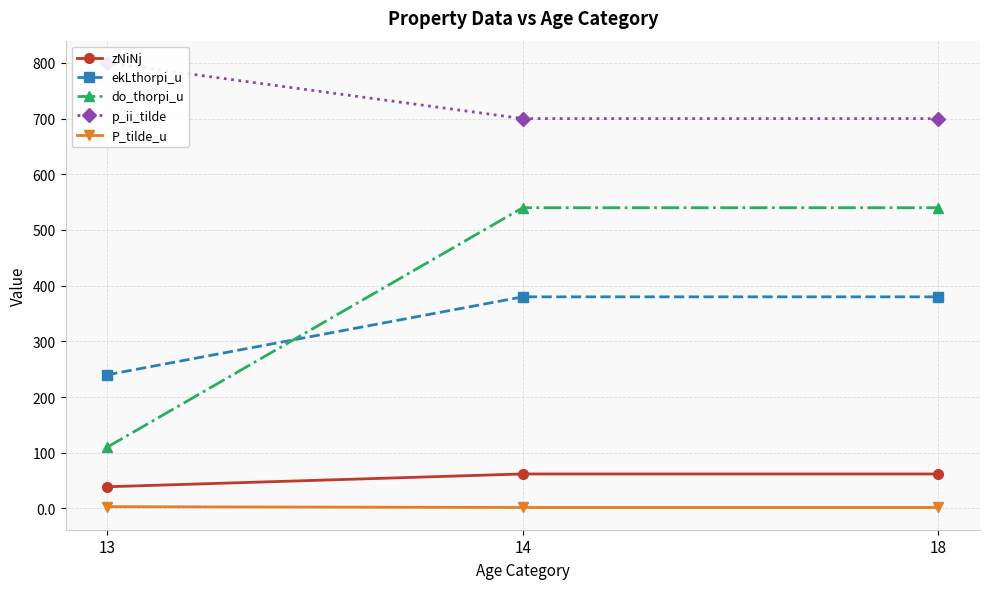

How many data points in zNiNj are less than 62?

1